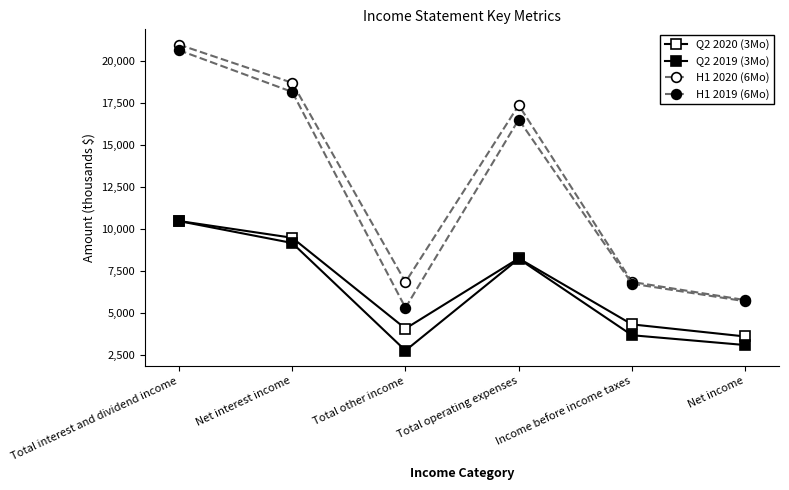

Rank the series by their maximum value, from lowest to highest.

Q2 2019 (3Mo), Q2 2020 (3Mo), H1 2019 (6Mo), H1 2020 (6Mo)